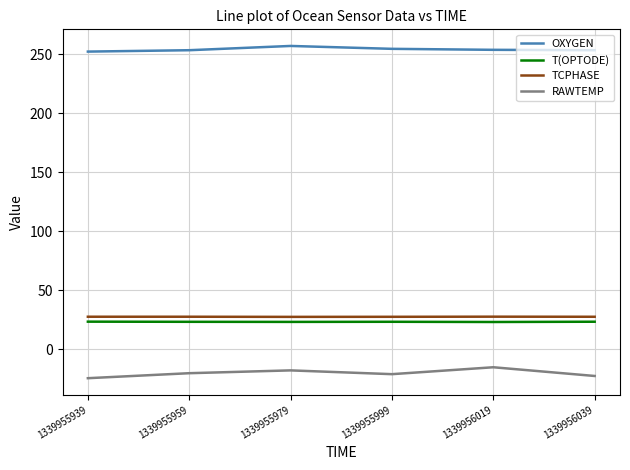

What is the sum of the OXYGEN values at 1339956039 and 1339956019?

507.5